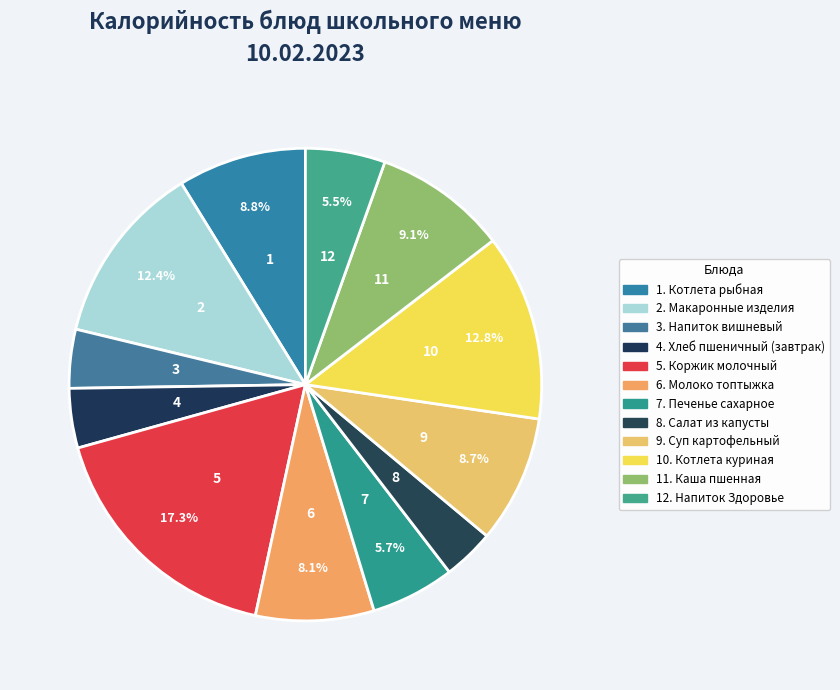

How many segments does this pie chart have?

12